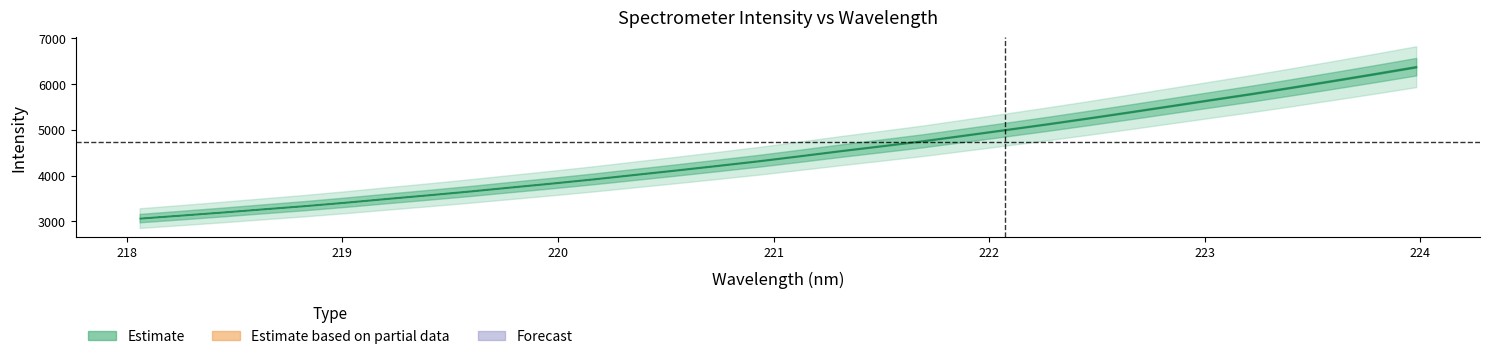

Reading left to right, transcribe all the data shown in this chart.

wavelength: 0=218.1	1=218.3	2=218.4	3=218.6	4=218.8	5=219.0	6=219.2	7=219.4	8=219.6	9=219.8	10=220.0	11=220.2	12=220.4	13=220.5	14=220.7	15=220.9	16=221.1	17=221.3	18=221.5	19=221.7	20=221.9	21=222.1	22=222.3	23=222.5	24=222.6	25=222.8	26=223.0	27=223.2	28=223.4	29=223.6	30=223.8	31=224.0
intensity: 0=3070.3	1=3135.7	2=3202.6	3=3273.2	4=3342.1	5=3418.2	6=3499.8	7=3579.0	8=3661.2	9=3748.9	10=3835.3	11=3925.9	12=4022.7	13=4119.1	14=4218.1	15=4319.6	16=4429.1	17=4541.2	18=4648.5	19=4757.4	20=4878.7	21=5000.7	22=5123.9	23=5252.2	24=5384.3	25=5519.1	26=5655.1	27=5789.2	28=5930.9	29=6076.3	30=6224.0	31=6375.6